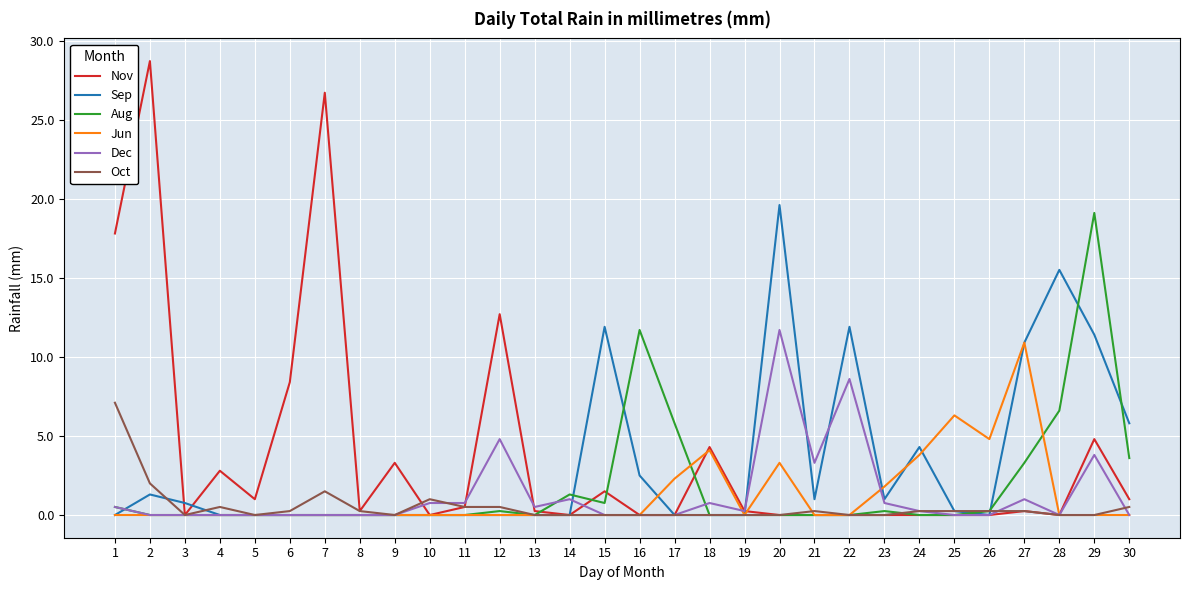

Which series has the widest spread of values?

Nov